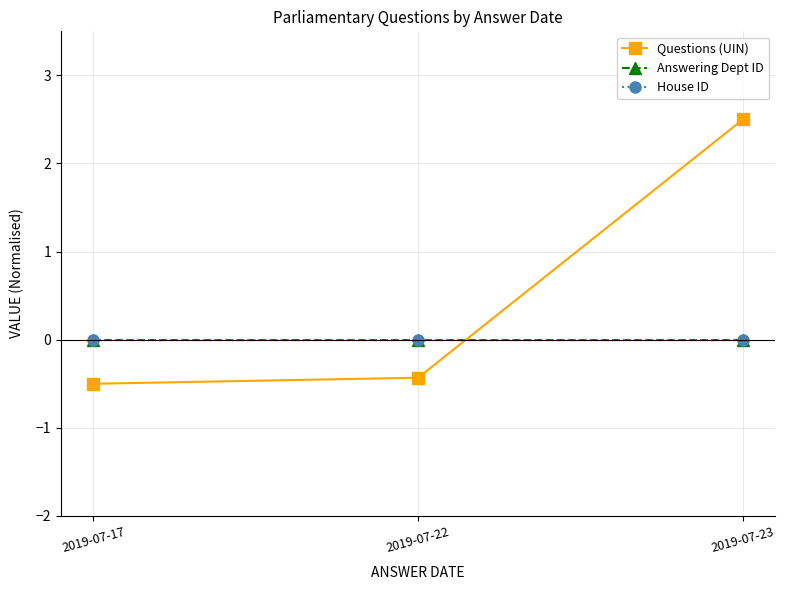

At which label is House ID closest to 0?

2019-07-17